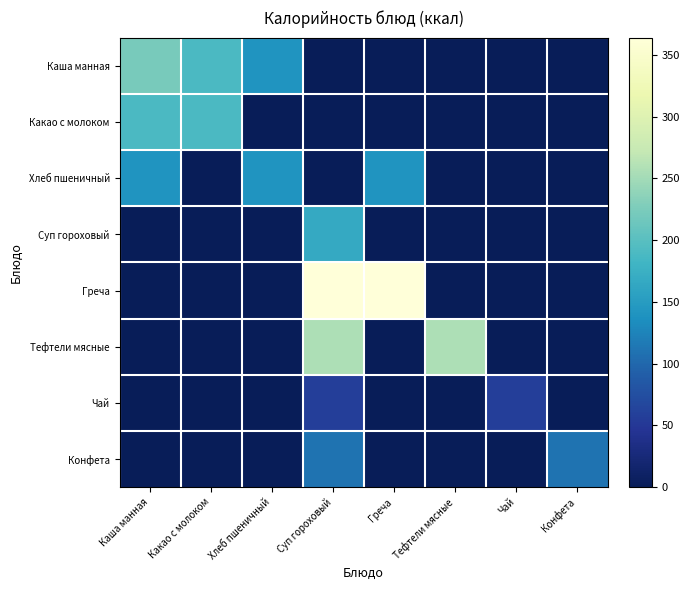

Which has a higher value, Чай or Суп гороховый?

Чай